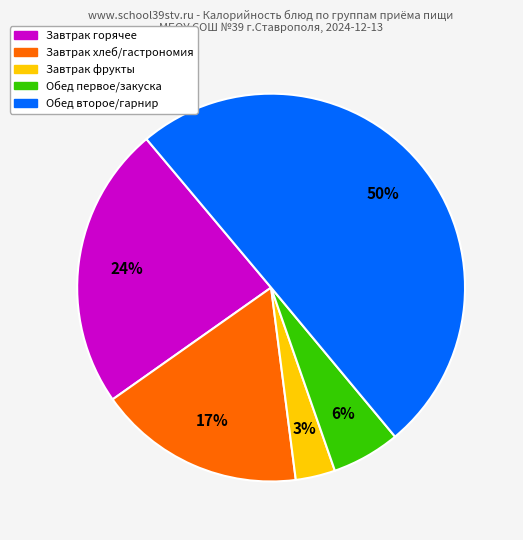

To the nearest percent, what is the difference between the largest and smallest slice percentages?

47%